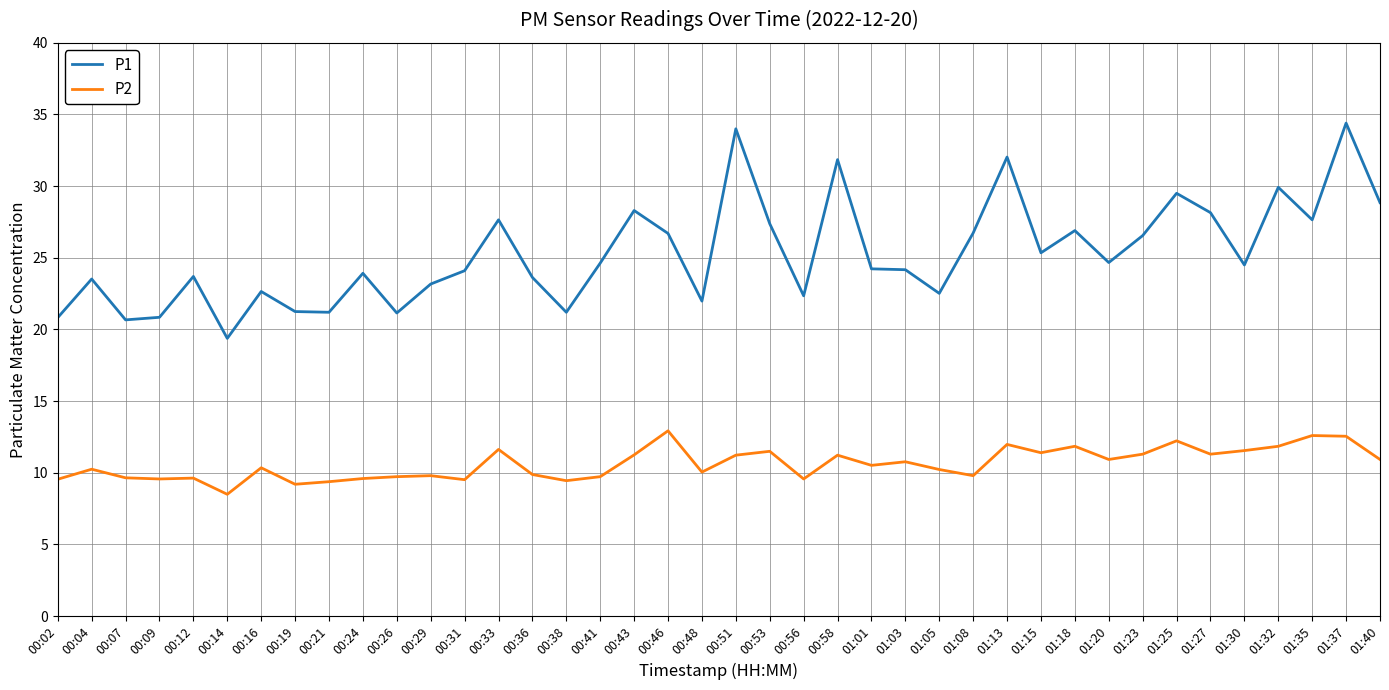

Which series has the widest spread of values?

P1